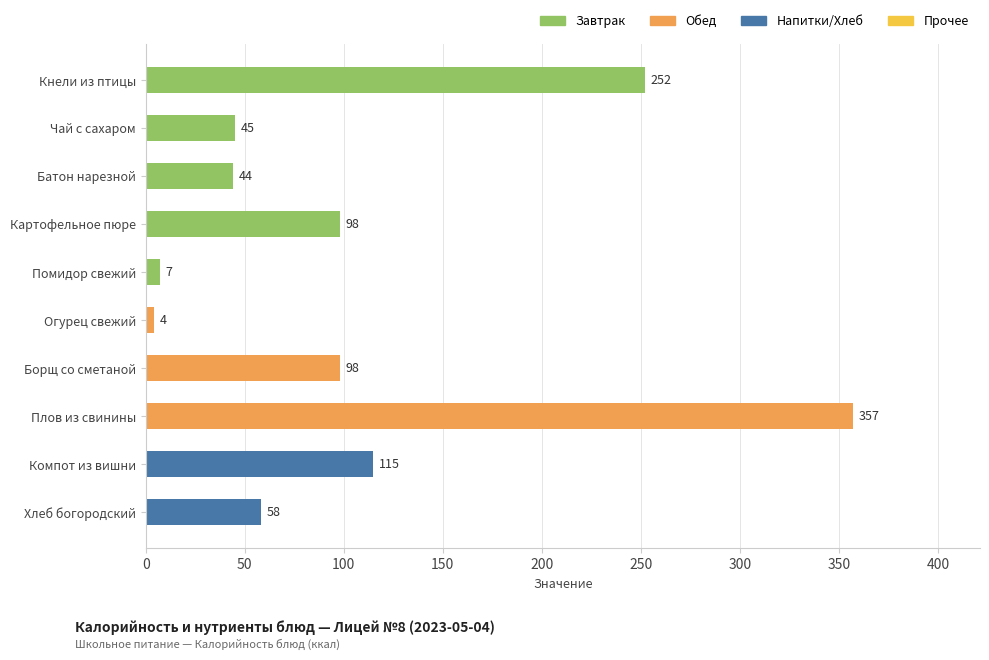

What is the difference between the values at Помидор свежий and Картофельное пюре?

91